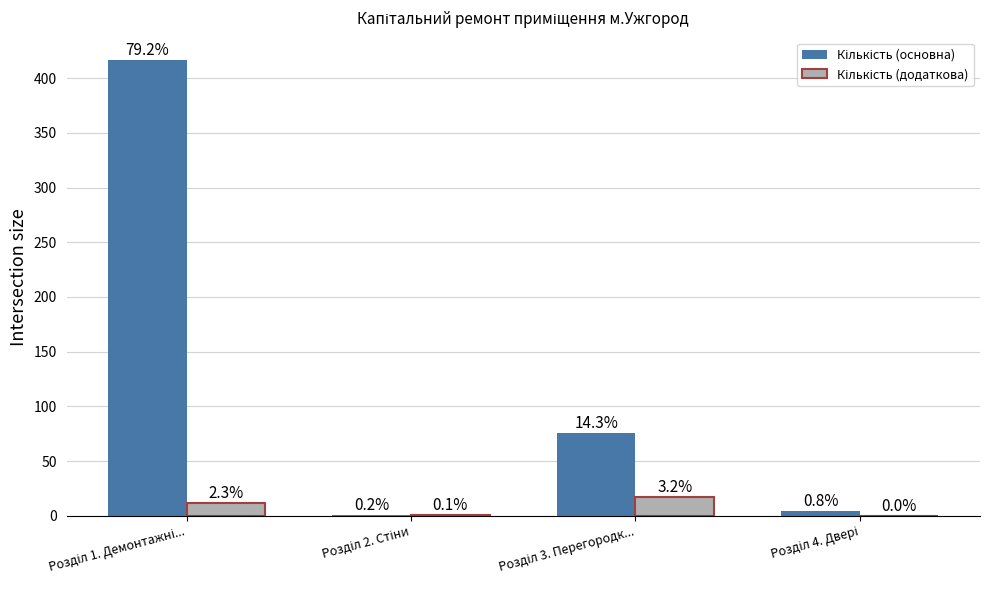

Are the bars horizontal?

No